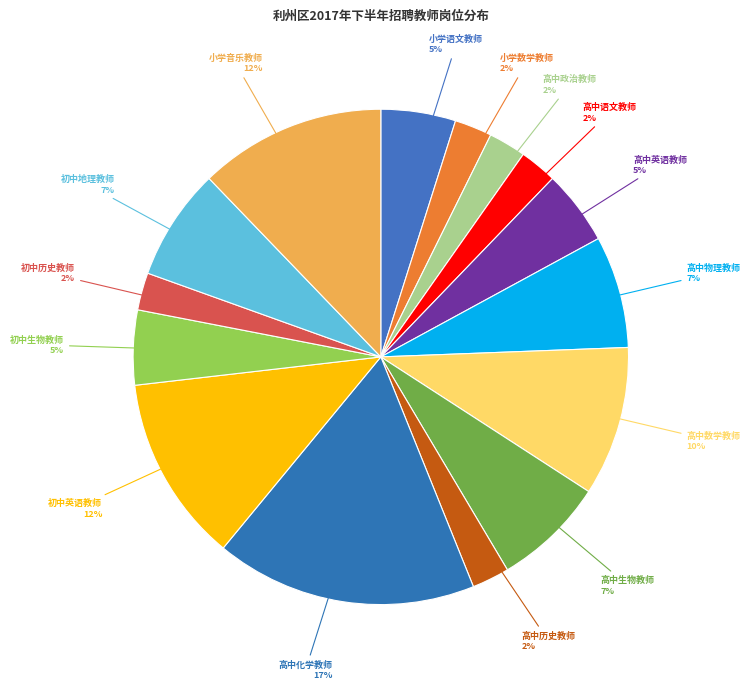

Between 初中生物教师 and 高中政治教师, which is larger?

初中生物教师